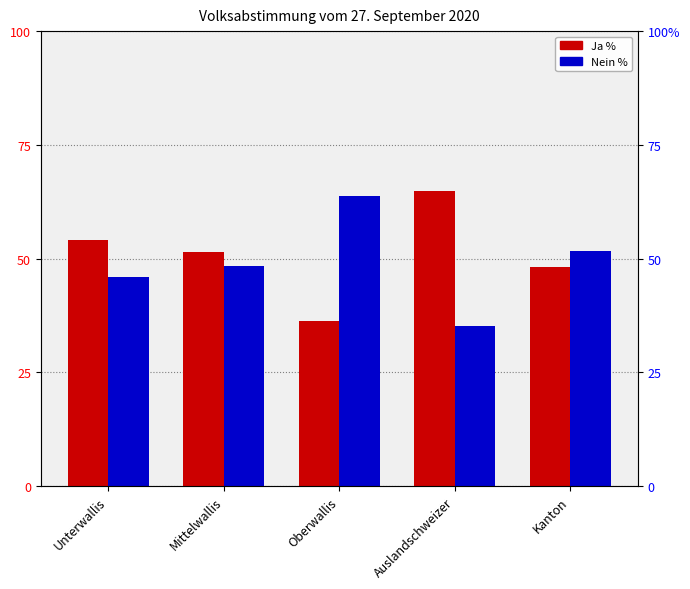

Between Unterwallis and Oberwallis, which series saw the biggest shift?

Ja %